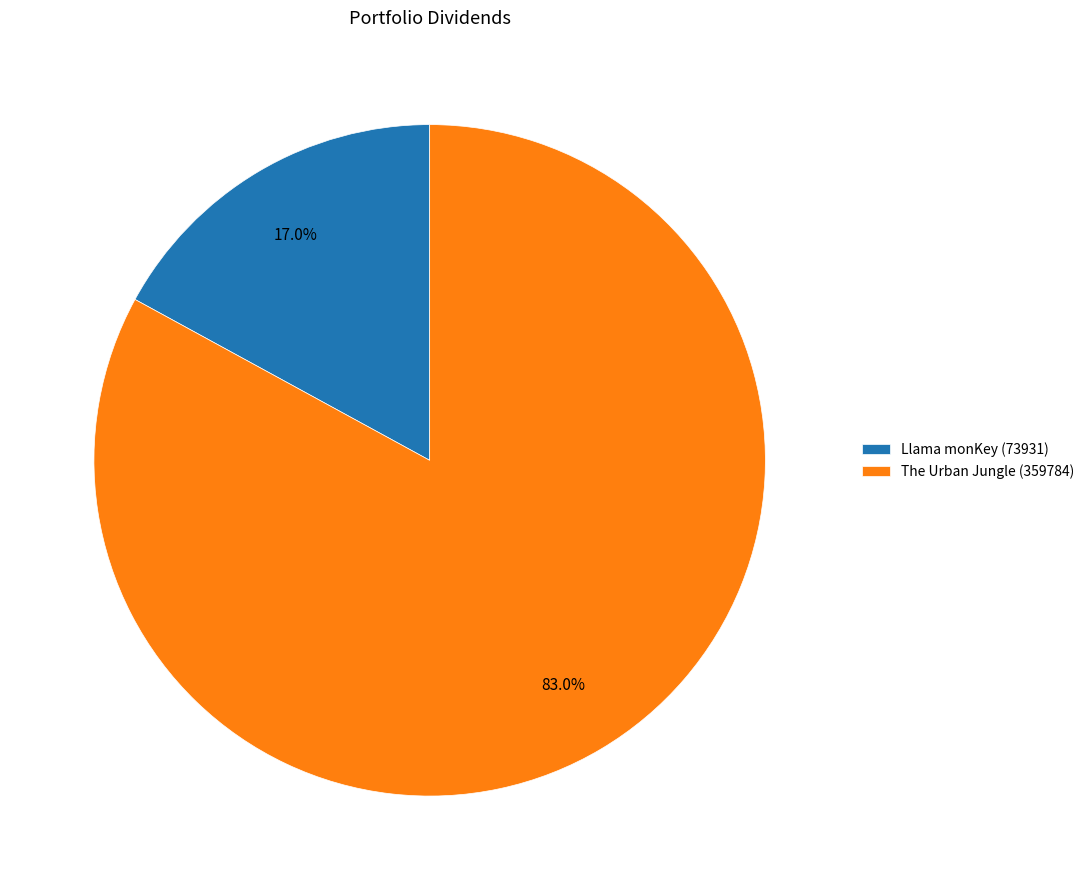

Count the number of slices in the pie.

2